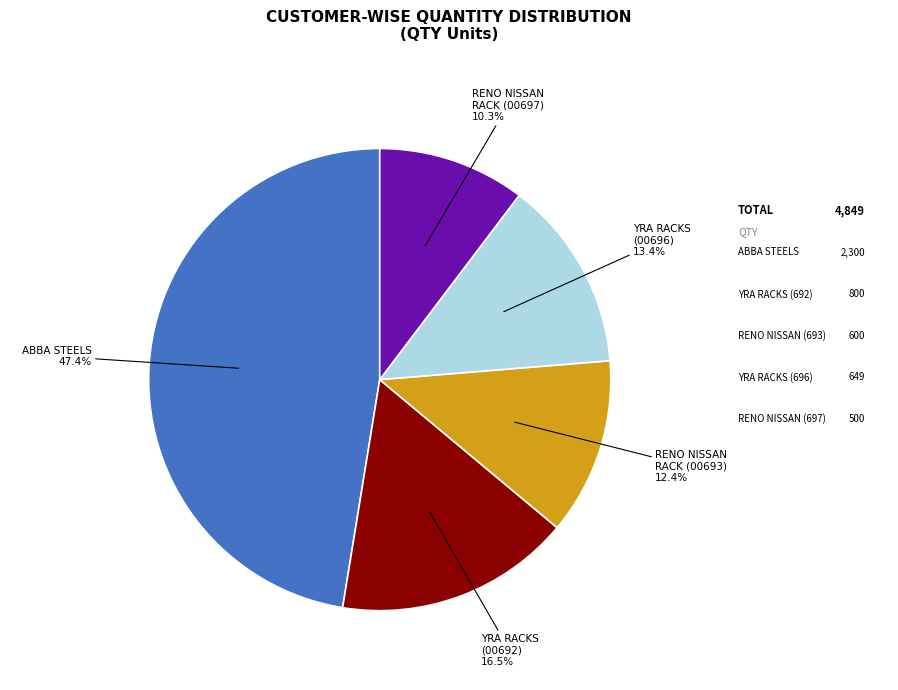

Rank the categories by value from lowest to highest.

Rane (Madras) Limited - RENO NISSAN RACK (00697), Rane (Madras) Limited - RENO NISSAN RACK (00693), Rane (Madras) Limited - YRA RACKS (00696), Rane (Madras) Limited - YRA RACKS (00692), ABBA STEELS